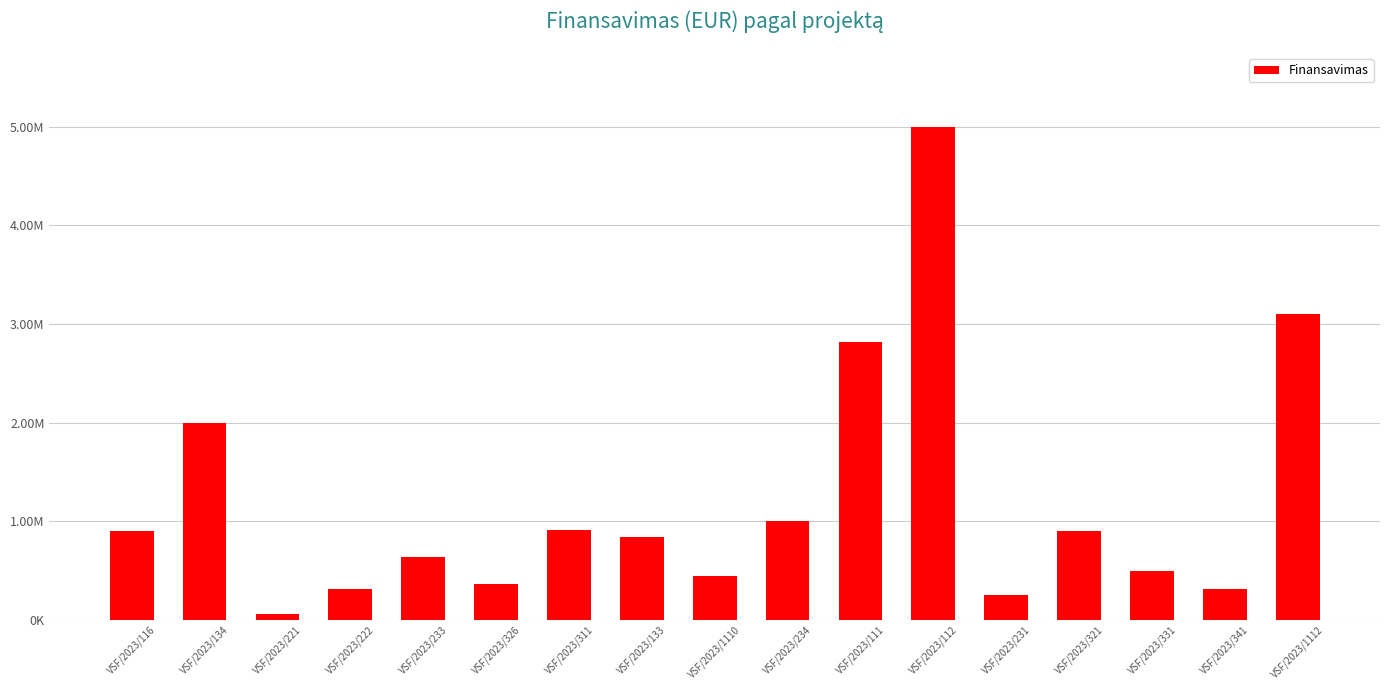

What value does the data have at VSF/2023/234?

998957.7